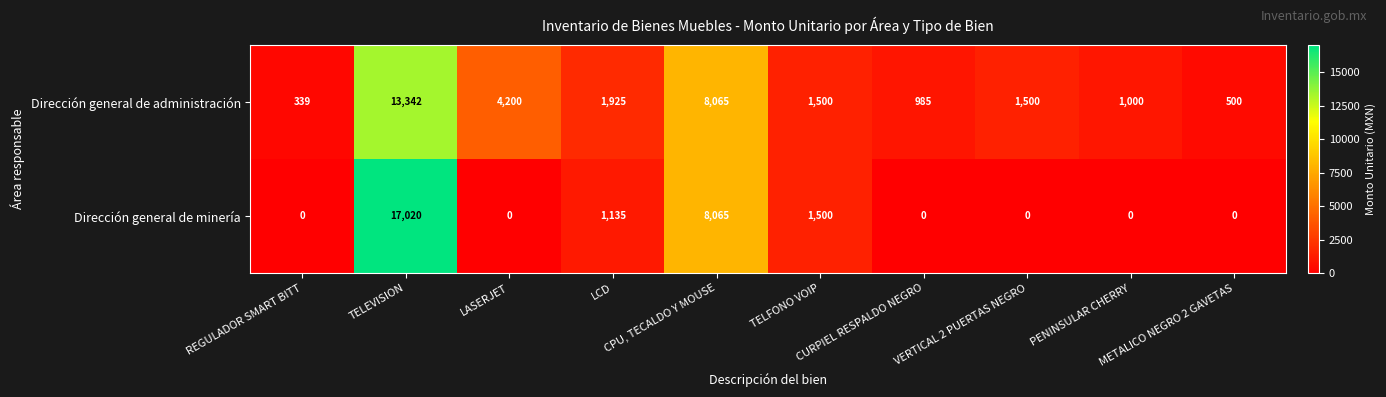

What is the total value across all series at CURPIEL RESPALDO NEGRO?

985